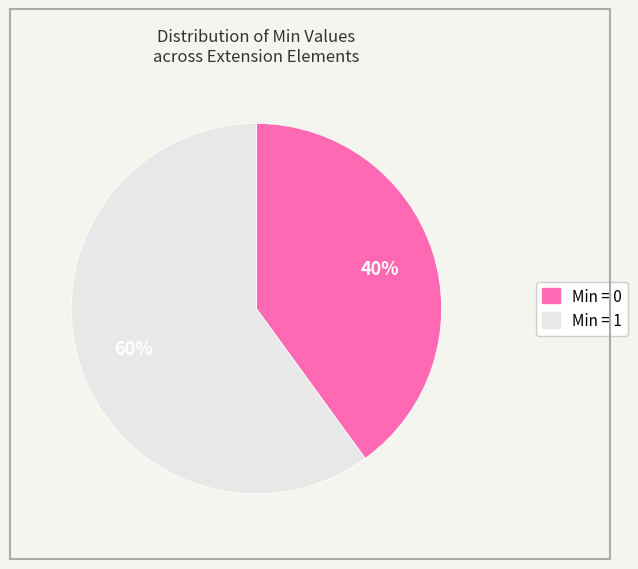

To the nearest percent, what is the difference between the largest and smallest slice percentages?

20%